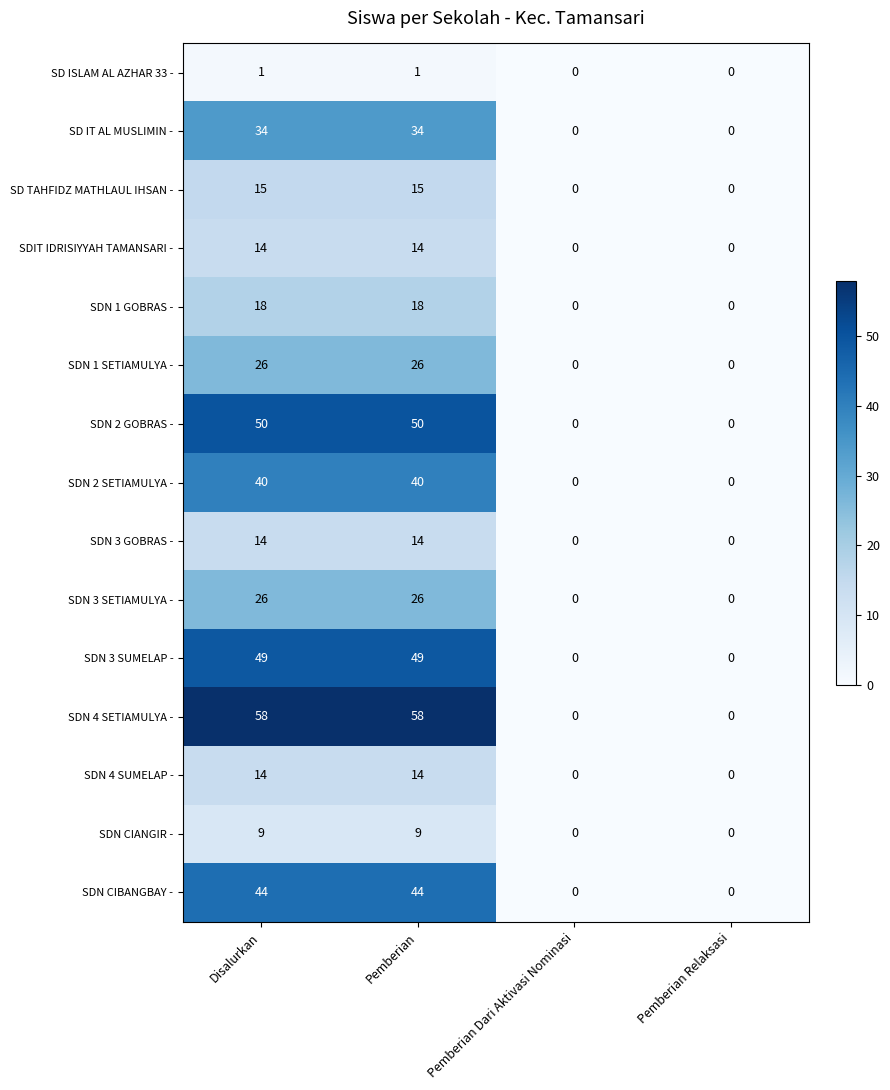

What is the difference between the highest and lowest values at Disalurkan?

57